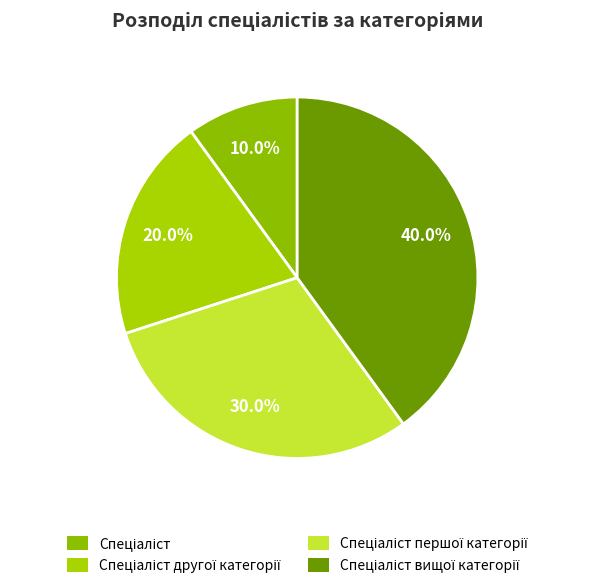

To the nearest percent, what percentage of the pie is Спеціаліст першої категорії?

30%